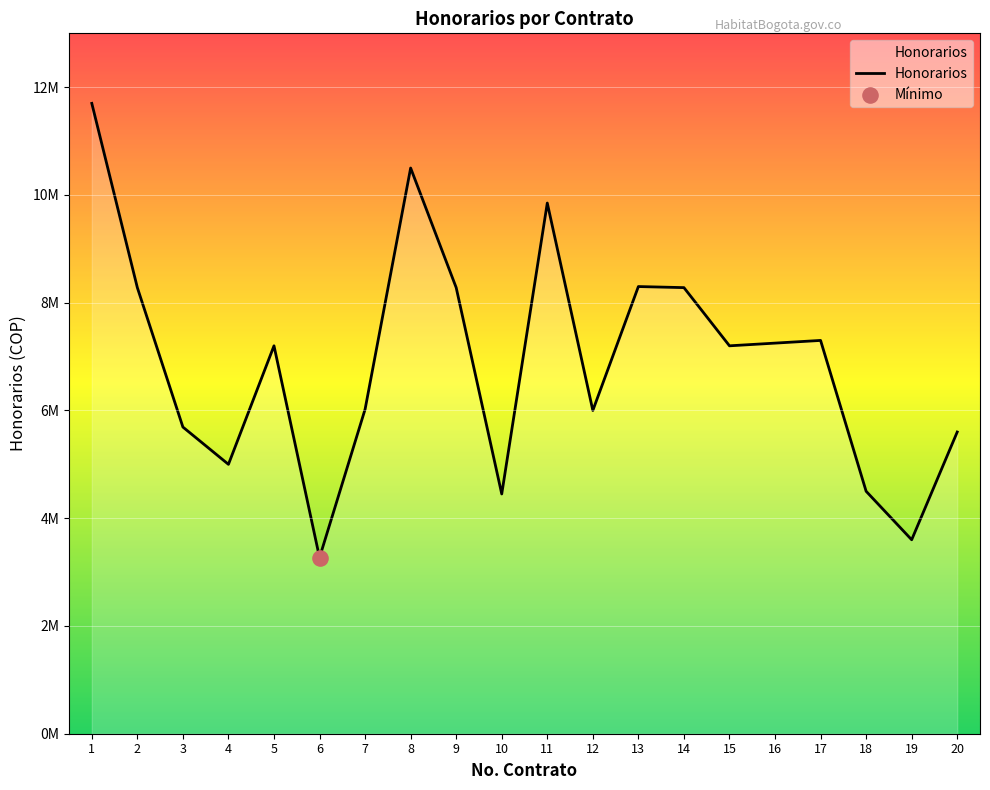

Which has a higher value, 10 or 14?

14